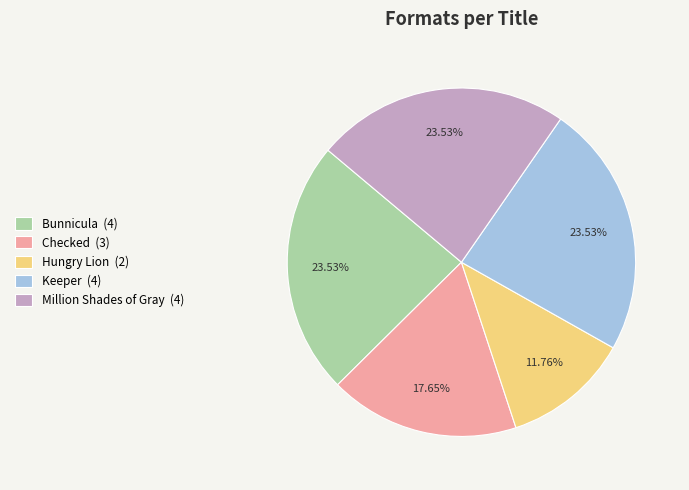

Is Bunnicula (4) the majority of the pie?

No